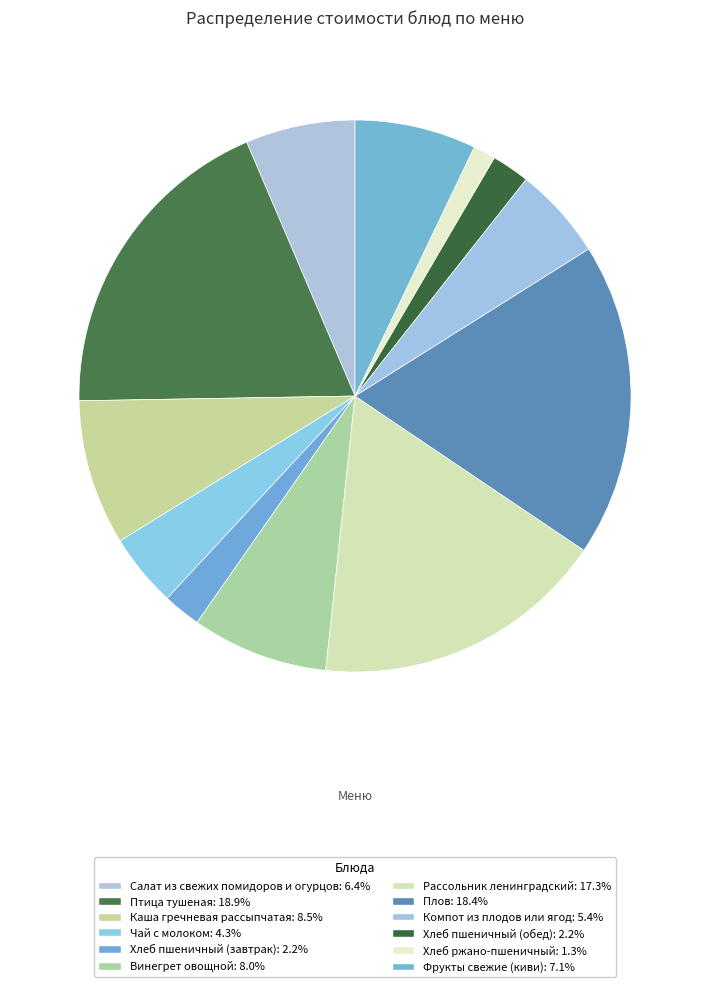

The Хлеб пшеничный (обед) slice represents 14% of the pie. True or false?

False